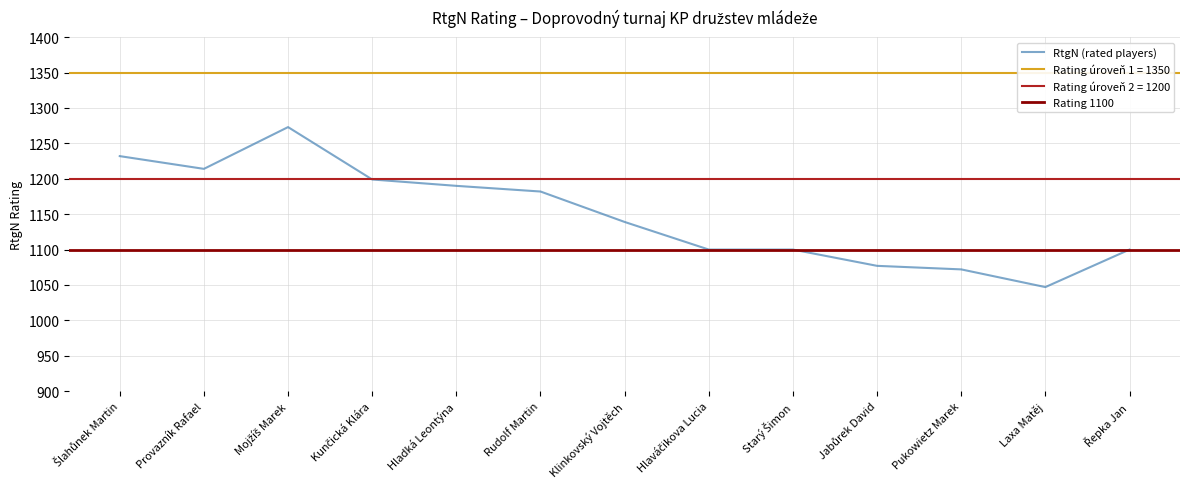

Reading left to right, extract all data points from this chart.

Šlahůnek Martin=1232	Provazník Rafael=1214	Mojžíš Marek=1273	Kunčická Klára=1199	Hladká Leontýna=1190	Rudolf Martin=1182	Klinkovský Vojtěch=1139	Hlaváčikova Lucia=1100	Starý Šimon=1100	Jabůrek David=1077	Pukowietz Marek=1072	Laxa Matěj=1047	Řepka Jan=1100